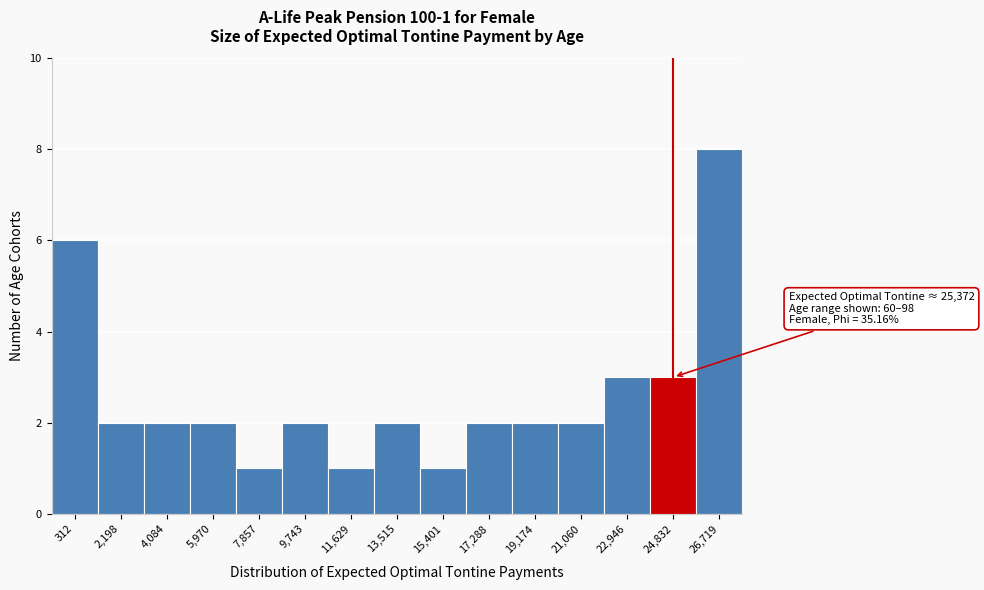

Reading left to right, transcribe all the data shown in this chart.

312=6	2,198=2	4,084=2	5,970=2	7,857=1	9,743=2	11,629=1	13,515=2	15,401=1	17,288=2	19,174=2	21,060=2	22,946=3	24,832=3	26,719=8